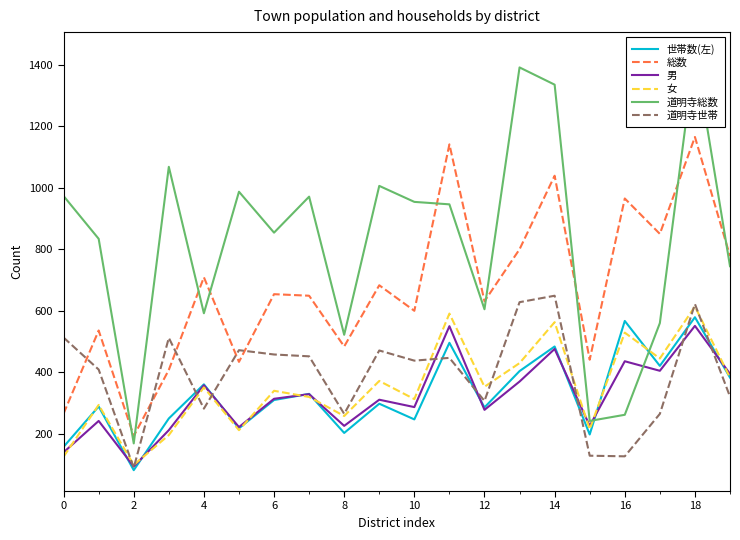

Reading left to right, transcribe all the data shown in this chart.

世帯数(左): 158	289	82	250	361	218	310	330	203	298	247	496	286	404	484	198	567	421	579	383
総数: 266	536	193	408	709	434	654	649	484	683	600	1141	631	800	1039	441	965	850	1165	778
男: 140	242	94	212	358	222	314	329	226	311	287	550	278	370	476	226	436	405	551	395
女: 126	294	99	196	351	212	340	320	258	372	313	591	353	430	563	215	529	445	614	383
道明寺総数: 973	834	169	1068	592	987	854	971	522	1006	954	946	605	1391	1335	242	262	560	1438	745
道明寺世帯: 513	409	90	512	282	472	458	452	265	471	438	447	307	628	649	129	127	265	622	321